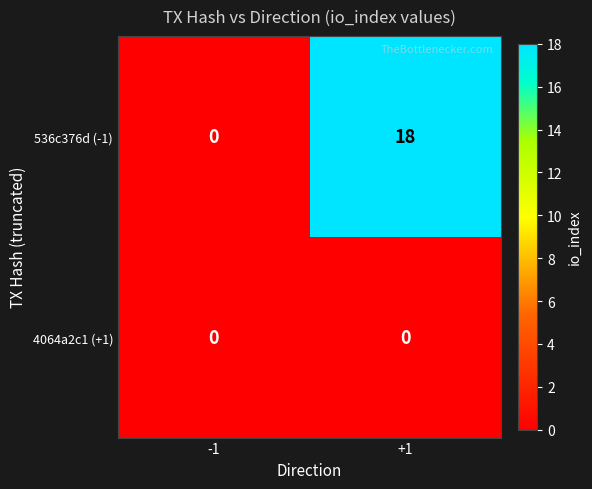

What is the total value across all series at +1?

18